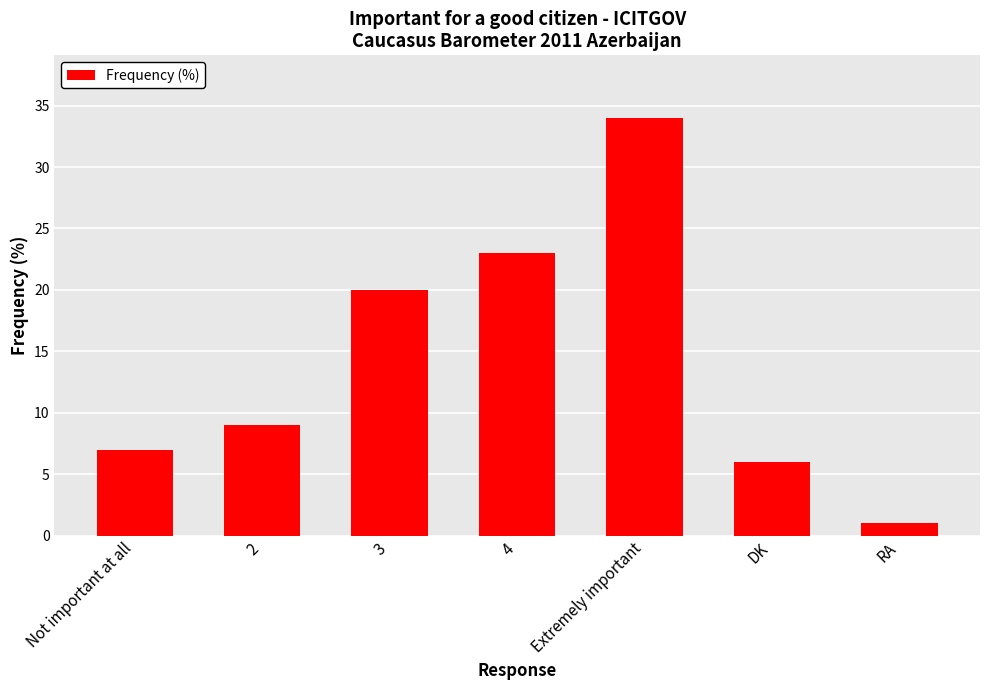

What position from the right is Extremely important?

3